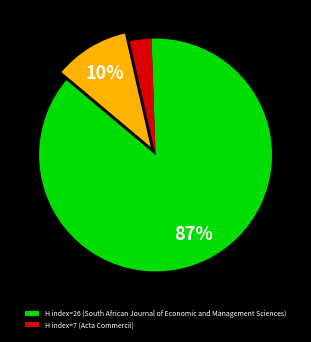

Is there any slice that represents more than half of the pie?

Yes